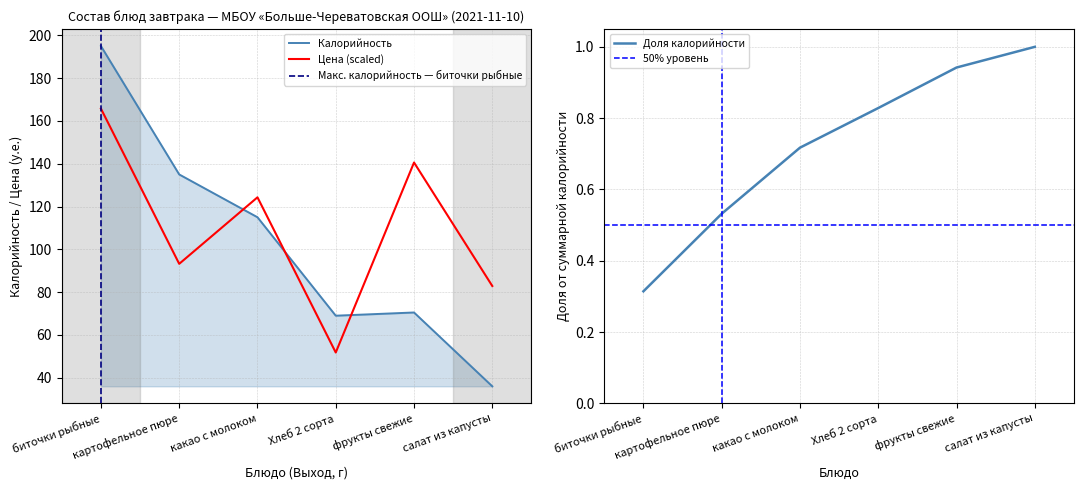

What is the highest value of the Цена (scaled) series?

165.8